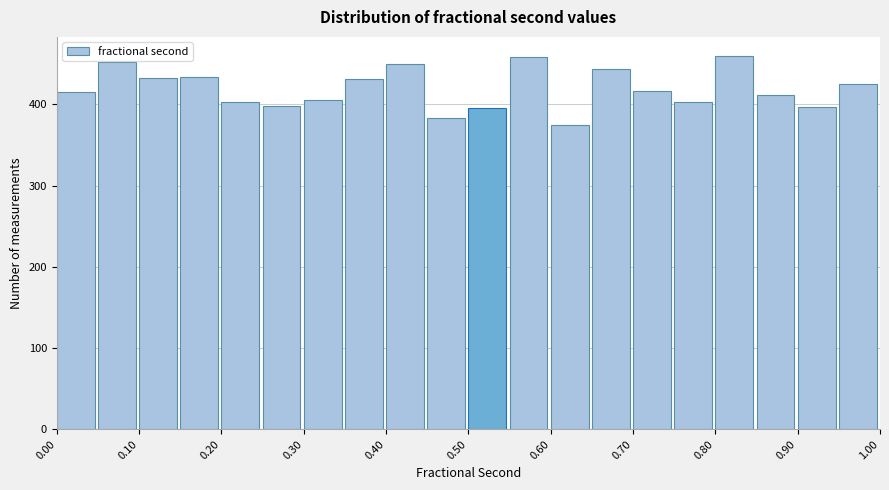

What is the height of the bar covering 0.80 to 0.85 on the x-axis? Neither the bar edges nor the heights are printed on the chart, so give them approximately, as read against the axes.

460